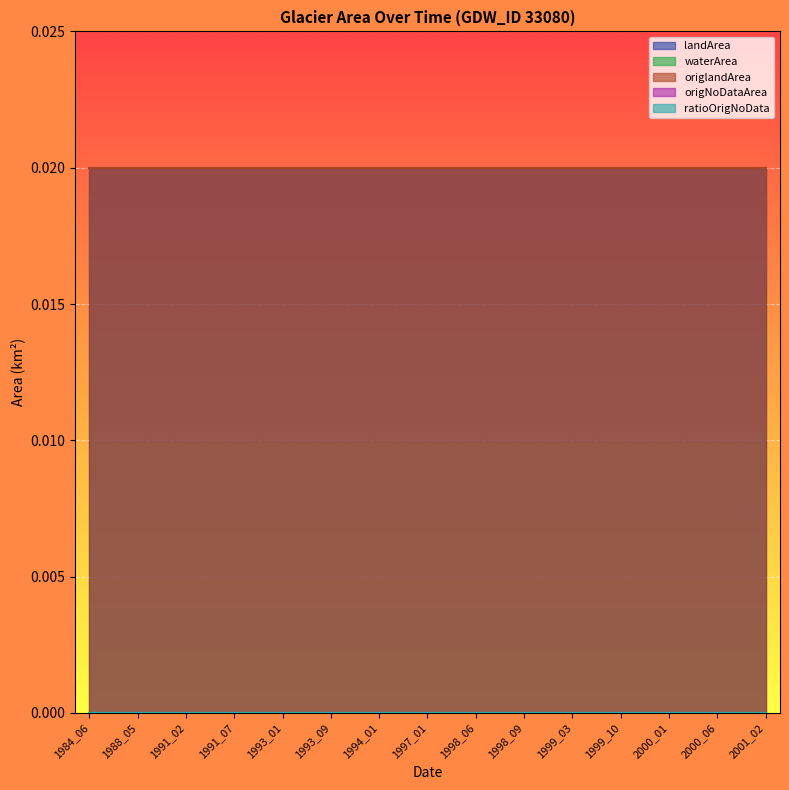

Which category has the highest value in the waterArea series?

1984_06